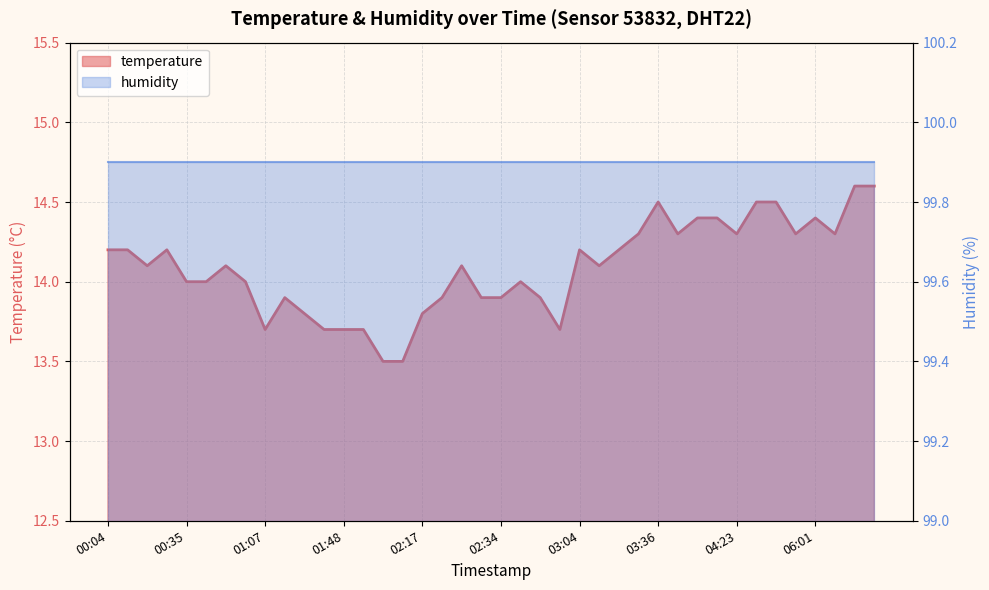

Reading left to right, transcribe all the data shown in this chart.

14.2	14.2	14.1	14.2	14.0	14.0	14.1	14.0	13.7	13.9	13.8	13.7	13.7	13.7	13.5	13.5	13.8	13.9	14.1	13.9	13.9	14.0	13.9	13.7	14.2	14.1	14.2	14.3	14.5	14.3	14.4	14.4	14.3	14.5	14.5	14.3	14.4	14.3	14.6	14.6